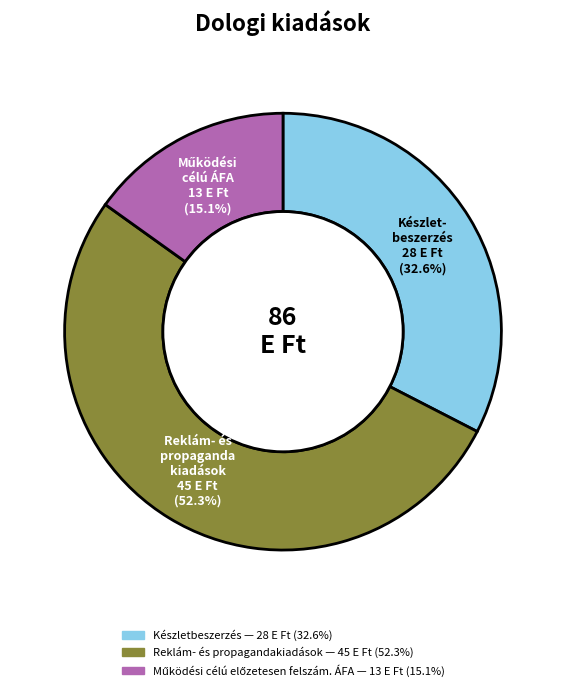

What percentage is NOT represented by Reklám- és propagandakiadások?

47.7%